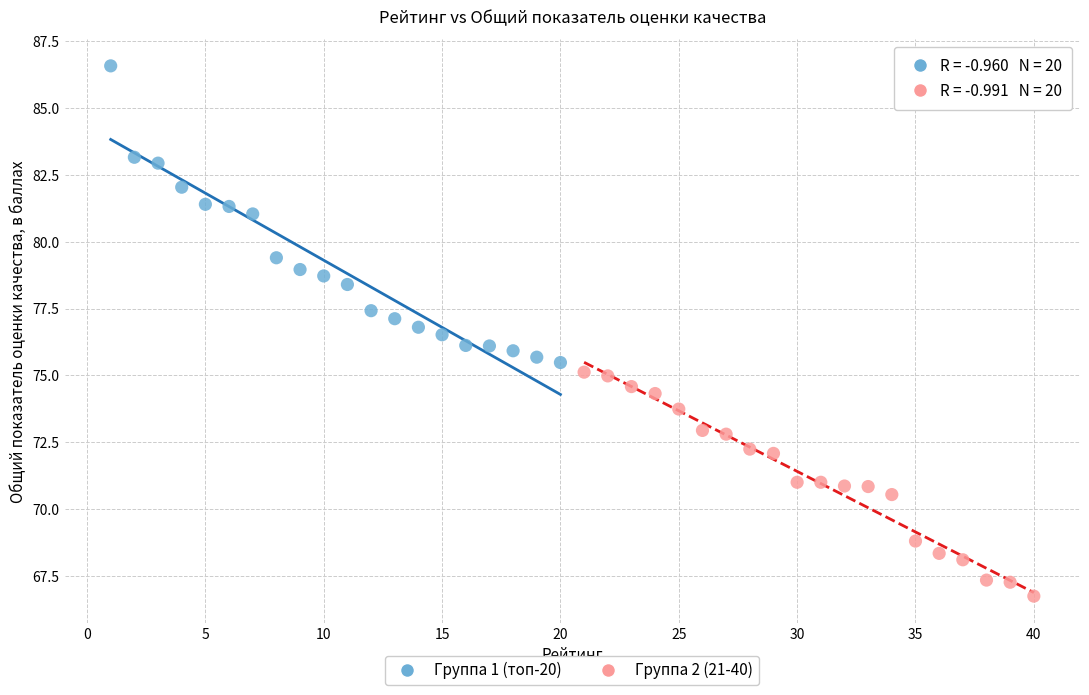

Which series has the largest Y range (max minus min)?

Группа 1 (топ-20)